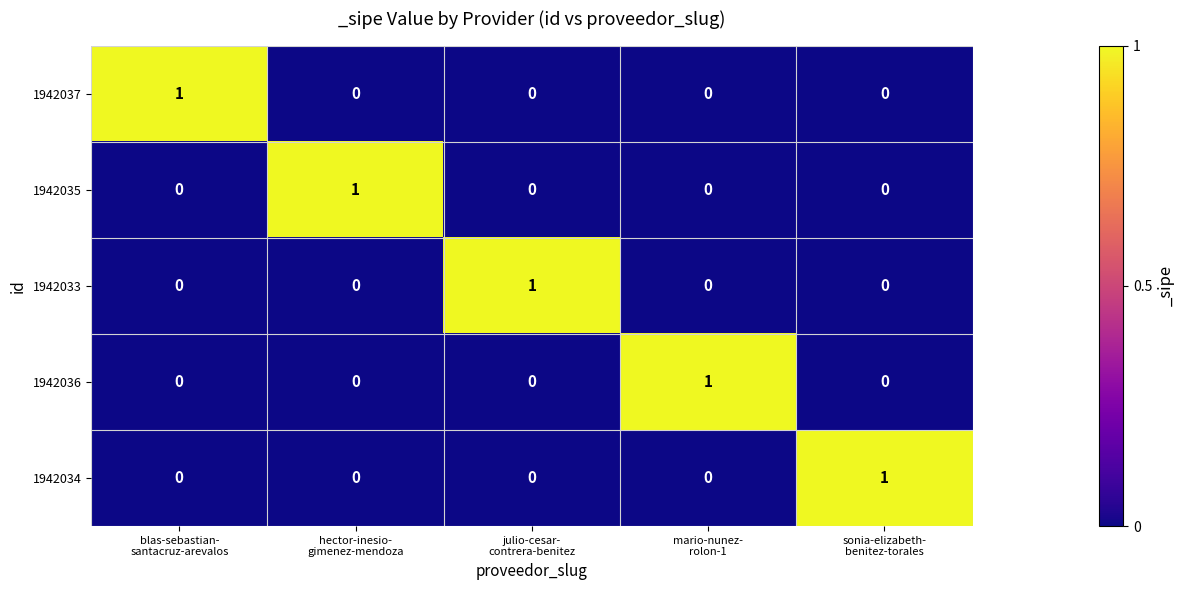

At how many categories does at least one series exceed 0?

5